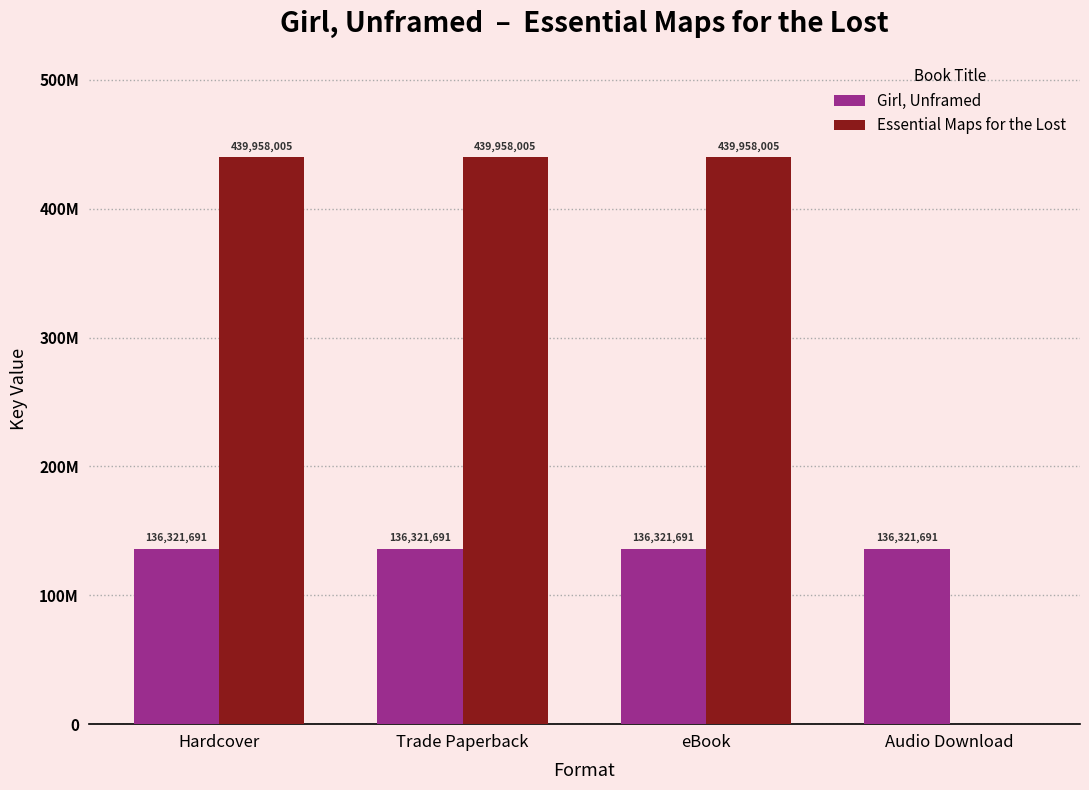

Between Audio Download and Hardcover, which is larger?

Audio Download